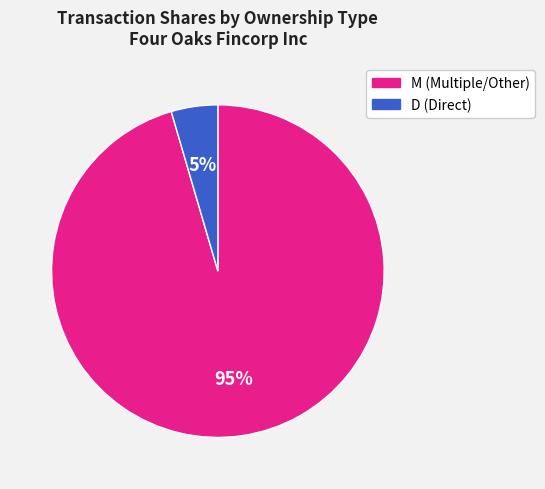

Which slice is the largest?

M (Multiple/Other)